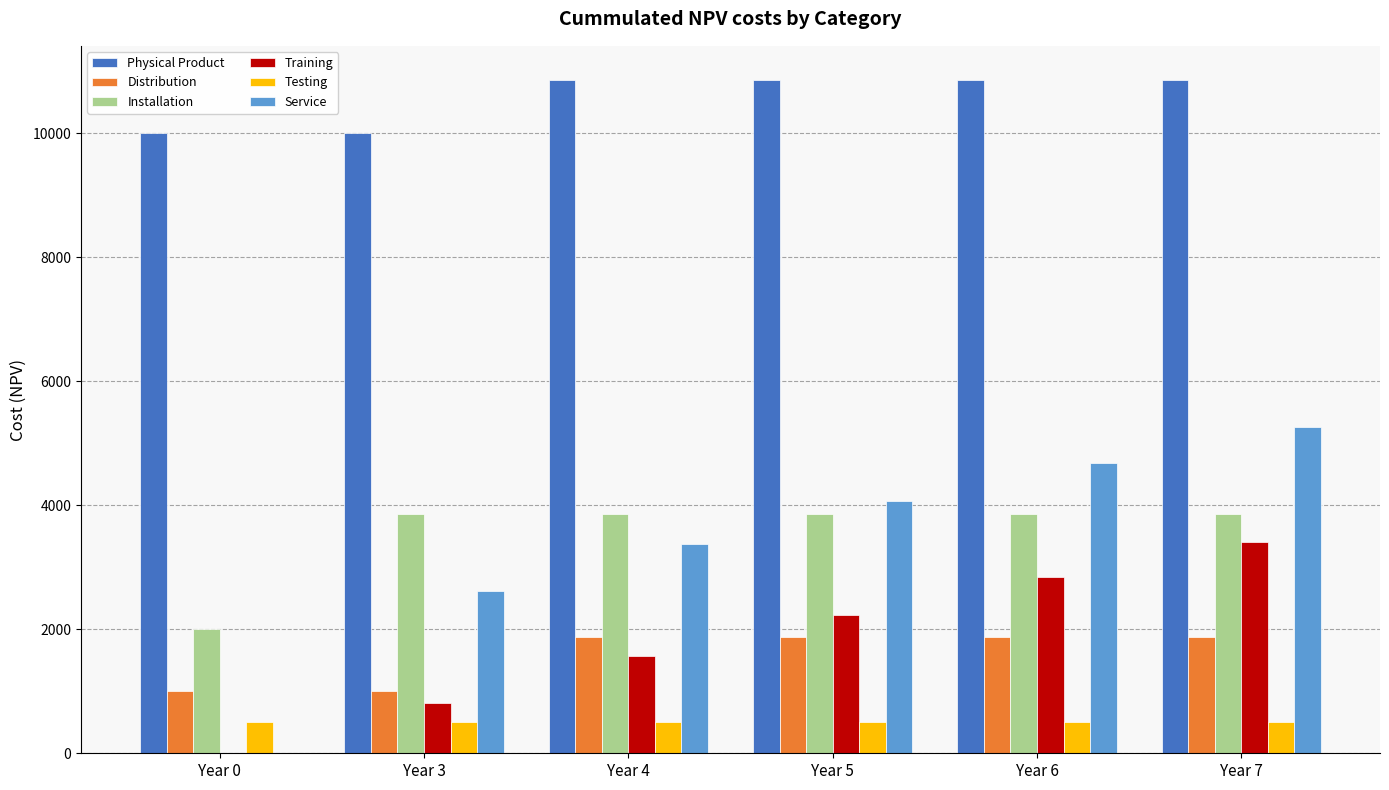

What are all the series names shown in the legend?

Physical Product, Distribution, Installation, Training, Testing, Service